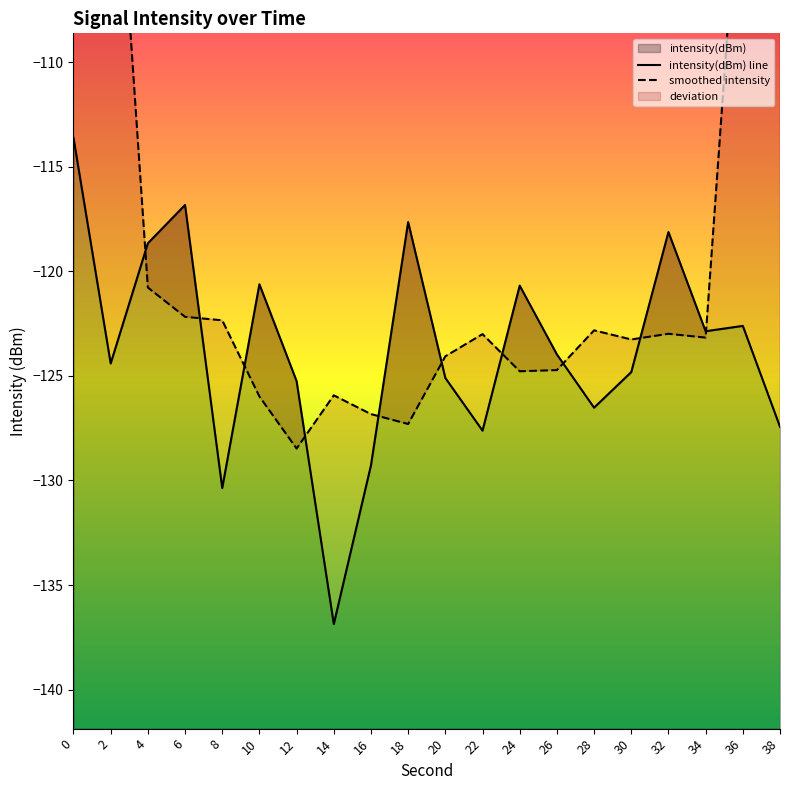

Reading left to right, extract all data points from this chart.

intensity(dBm) line: -113.6	-124.4	-118.7	-116.8	-130.4	-120.6	-125.2	-136.9	-129.3	-117.6	-125.1	-127.6	-120.7	-124.0	-126.5	-124.8	-118.1	-122.9	-122.6	-127.4
smoothed intensity: -71.3	-94.7	-120.8	-122.2	-122.3	-126.0	-128.5	-125.9	-126.8	-127.3	-124.1	-123.0	-124.8	-124.7	-122.8	-123.3	-123.0	-123.2	-98.2	-74.6